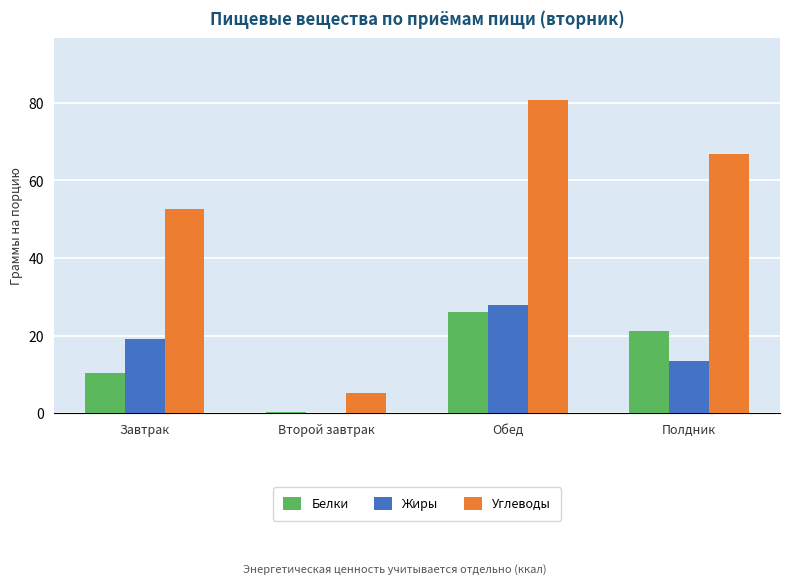

True or false: Жиры has a value of 19.1 at Завтрак.

True